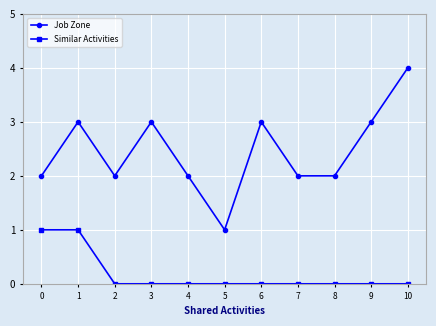

What are all the series names shown in the legend?

Job Zone, Similar Activities